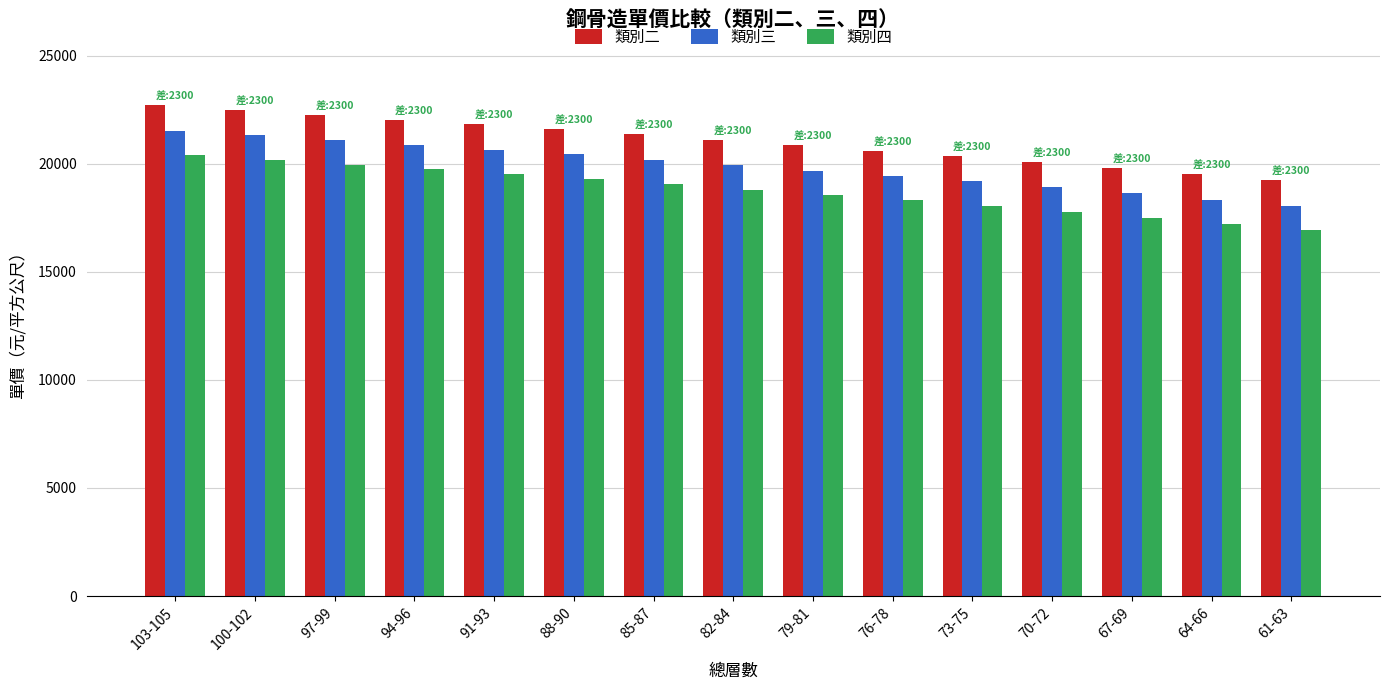

What are all the series names shown in the legend?

類別二, 類別三, 類別四